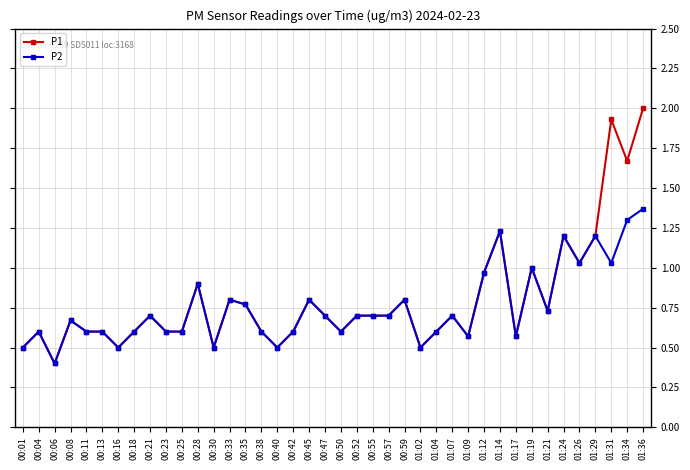

What is the sum of all P2 values?

30.0